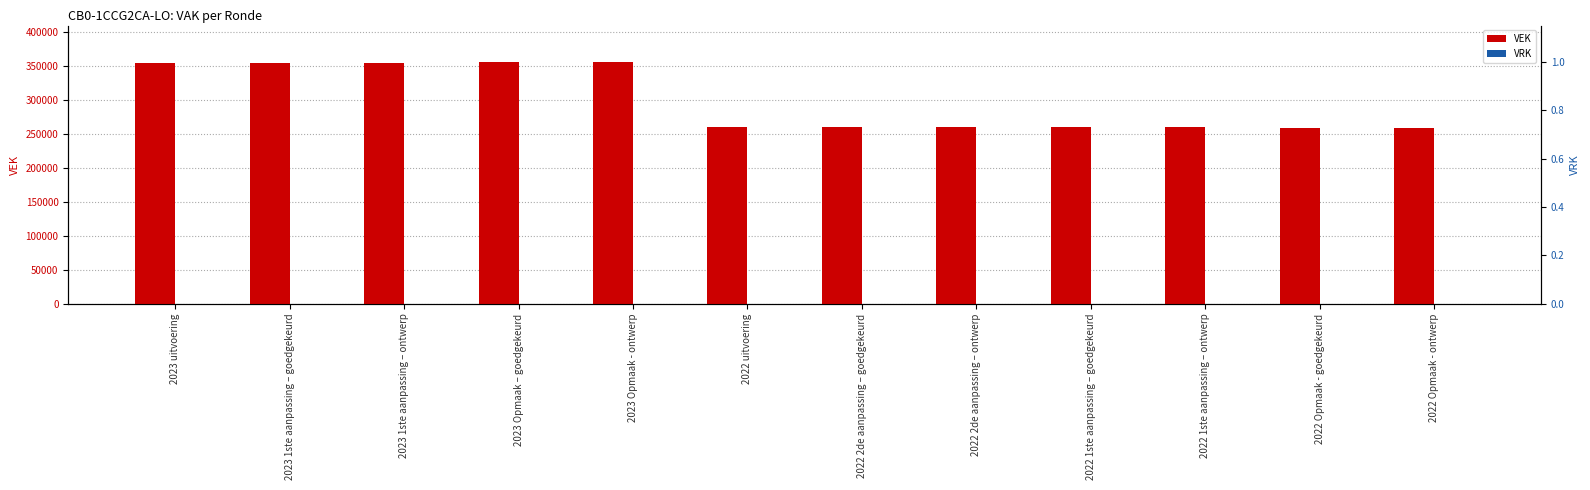

Reading right to left, transcribe all the data shown in this chart.

VEK: 258544	258544	260085	260085	260085	260085	260084	356061	356061	354897	354897	354897
VRK: 0	0	0	0	0	0	0	0	0	0	0	0